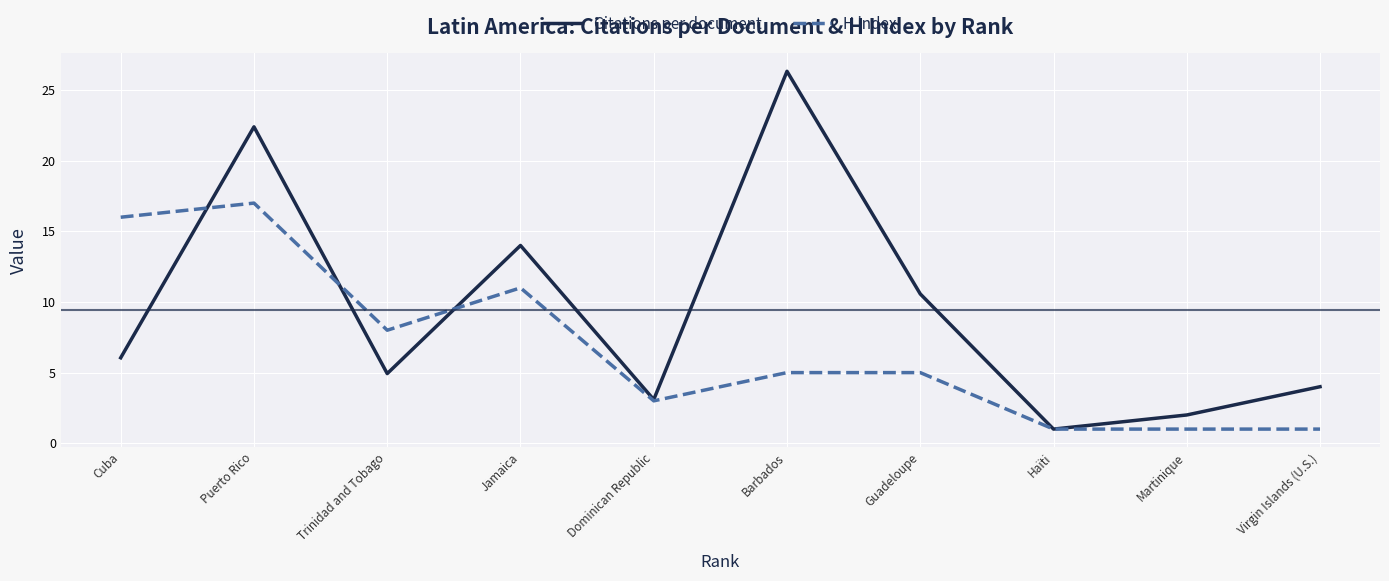

What position from the right is Puerto Rico?

9